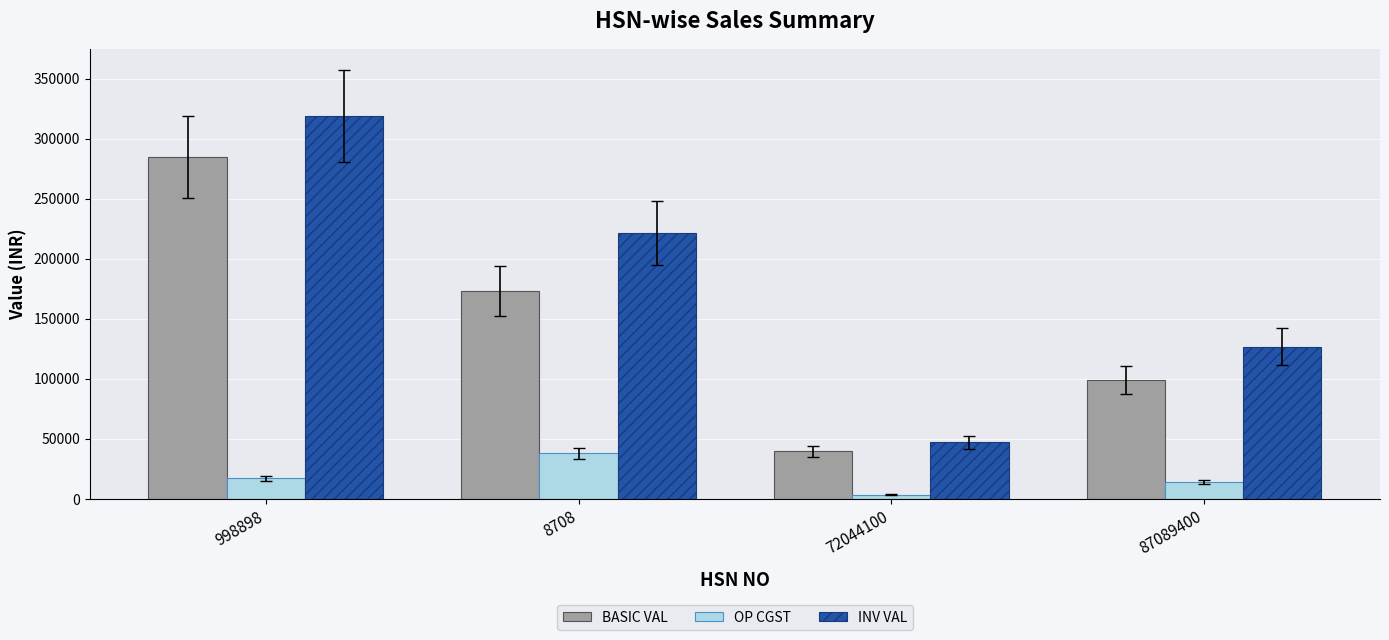

What is the difference between the OP CGST values at 998898 and 72044100?

13552.9